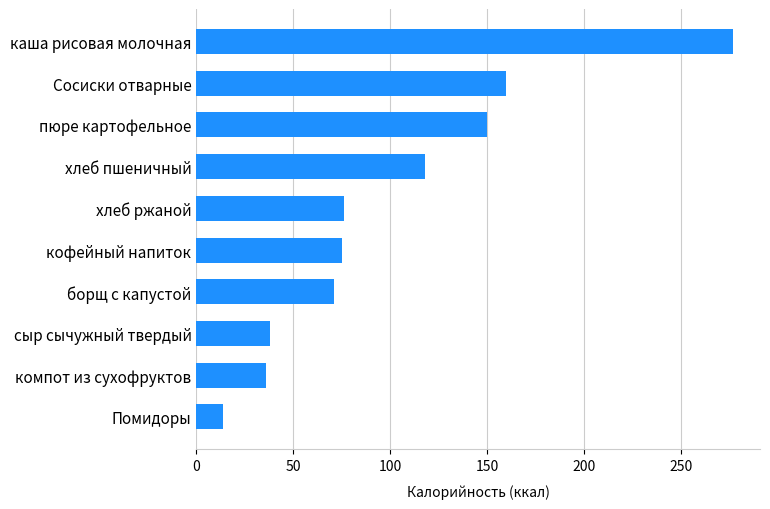

What is the difference between the maximum and minimum values?

263